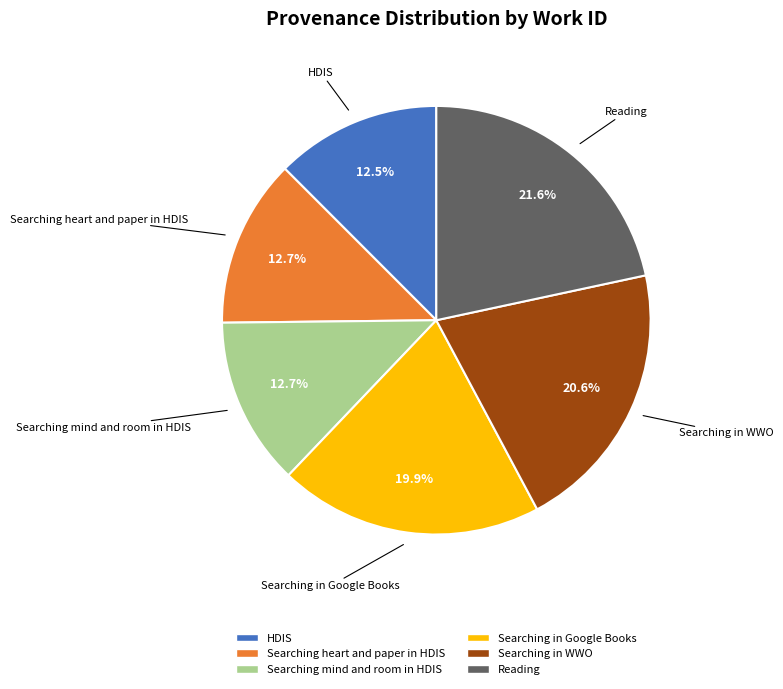

Does Searching mind and room in HDIS account for over 50% of the chart?

No